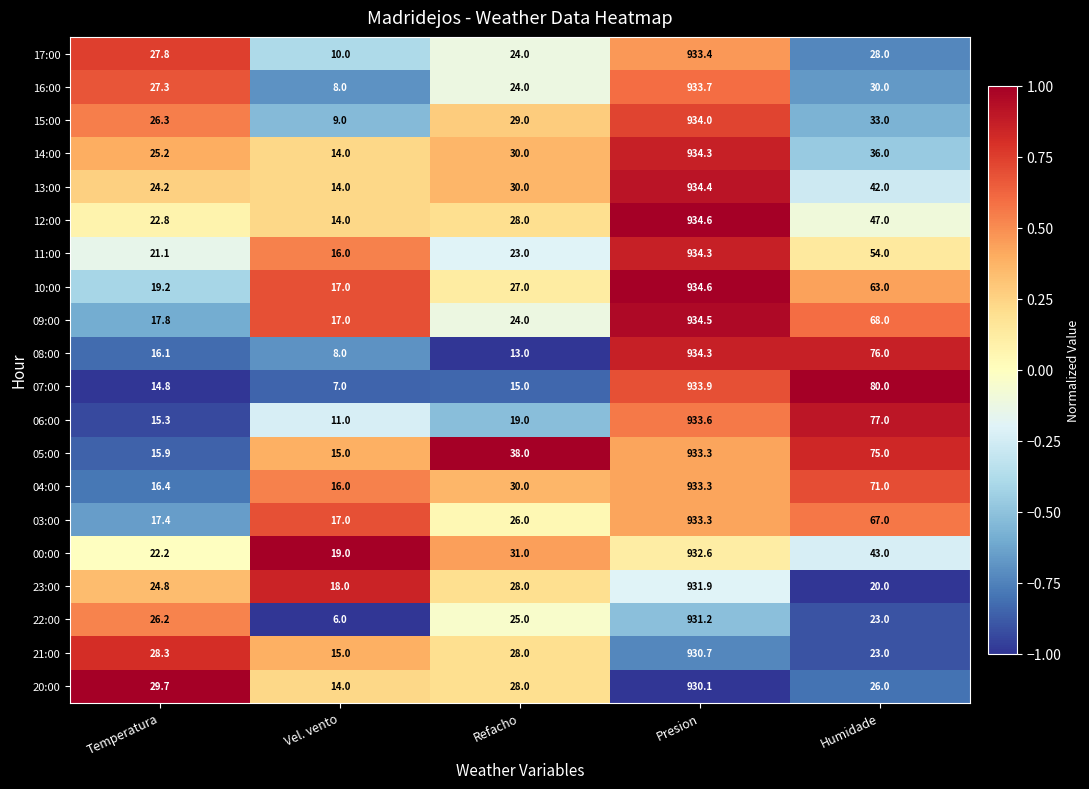

What is the approximate value of 20:00 at Humidade?

26.0